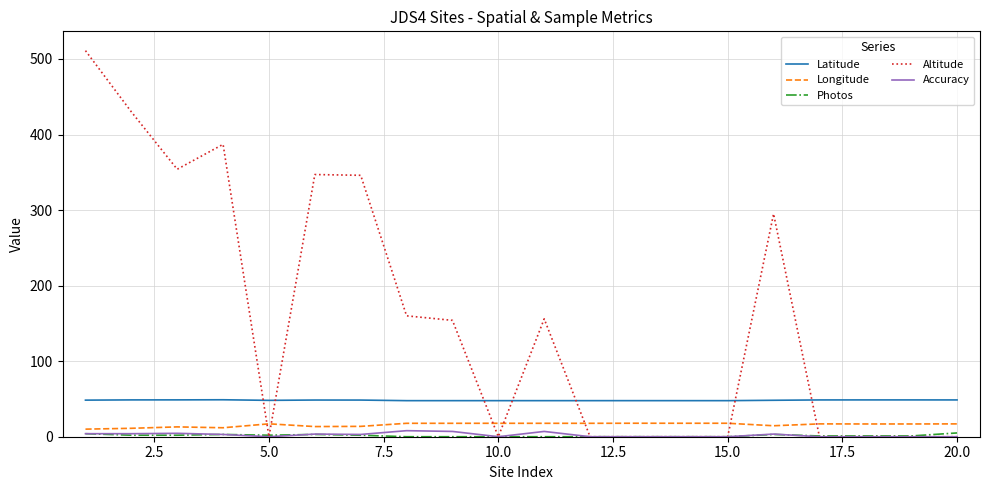

Which series has the largest total across all categories?

Altitude